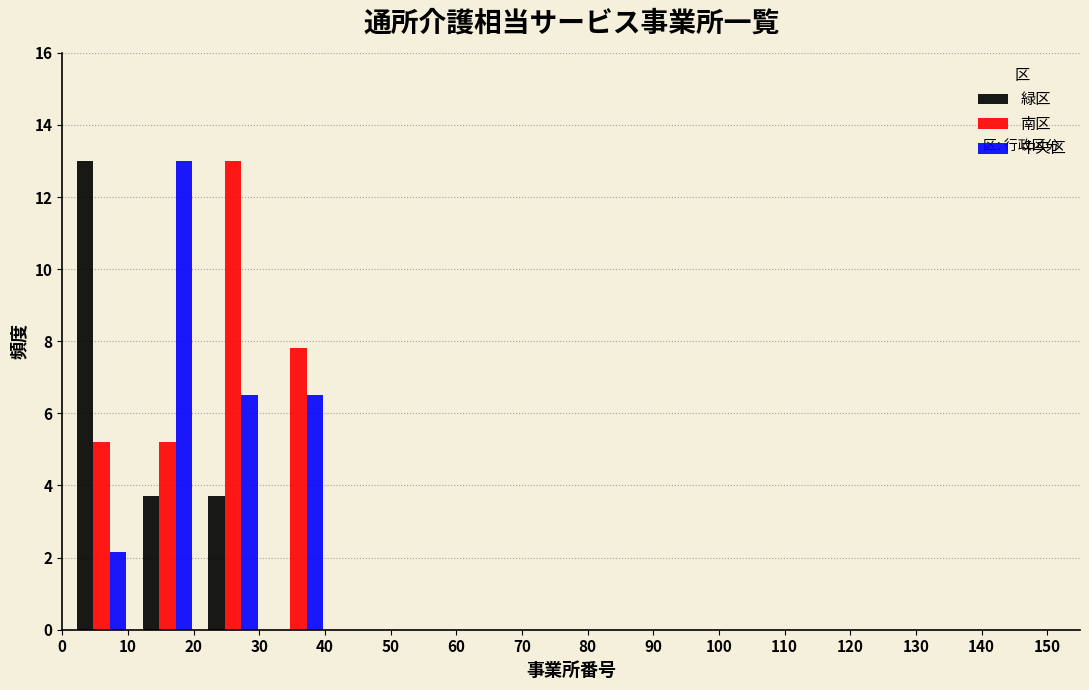

In the 緑区 series, which range on the x-axis has the tallest bar?

1 to 11